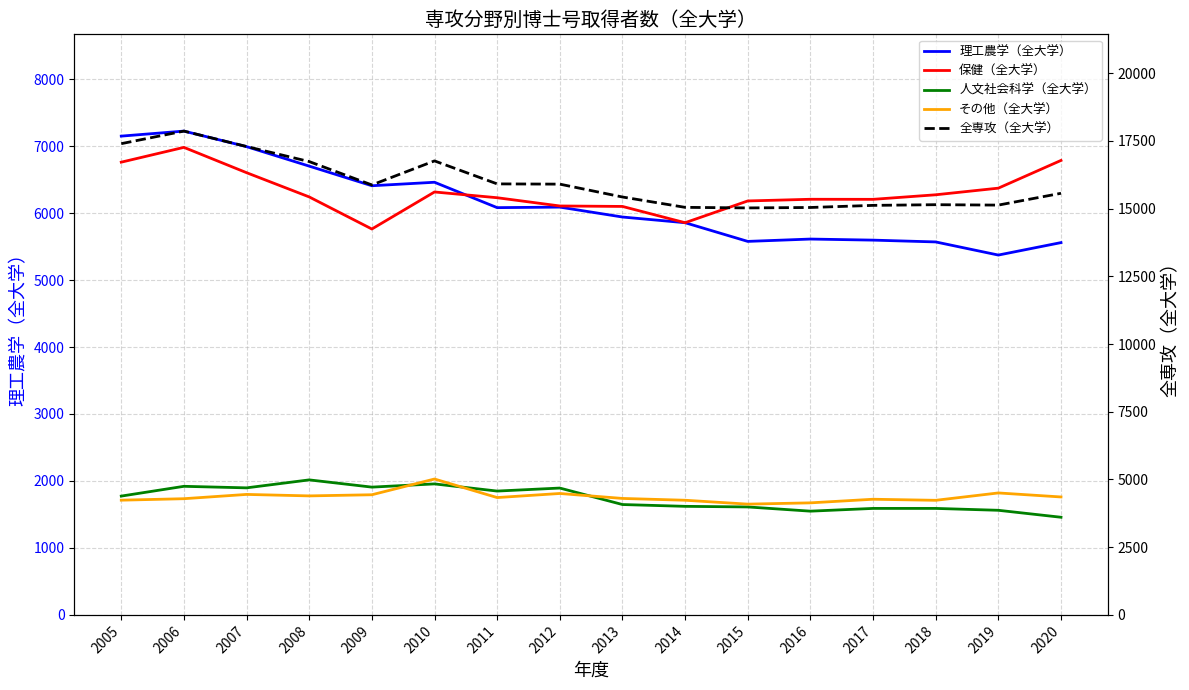

At 2015, list the series in order from smallest to largest.

人文社会科学（全大学）, その他（全大学）, 理工農学（全大学）, 保健（全大学）, 全専攻（全大学）